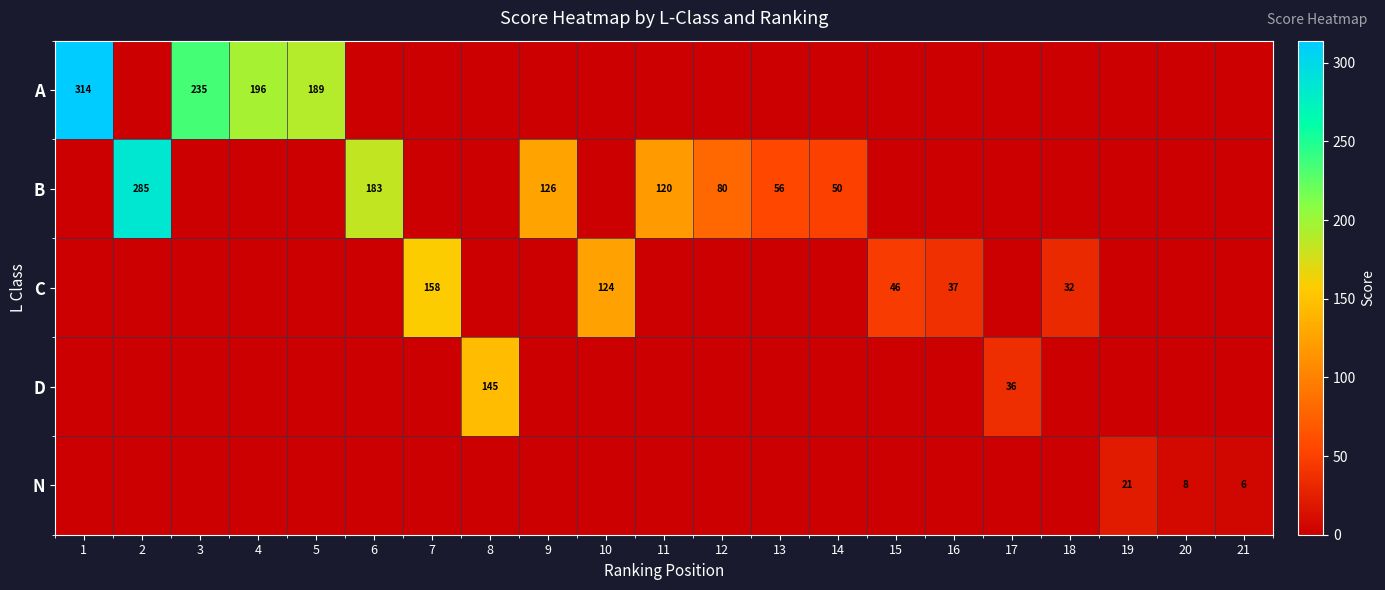

Which label corresponds to the largest value in the chart?

1